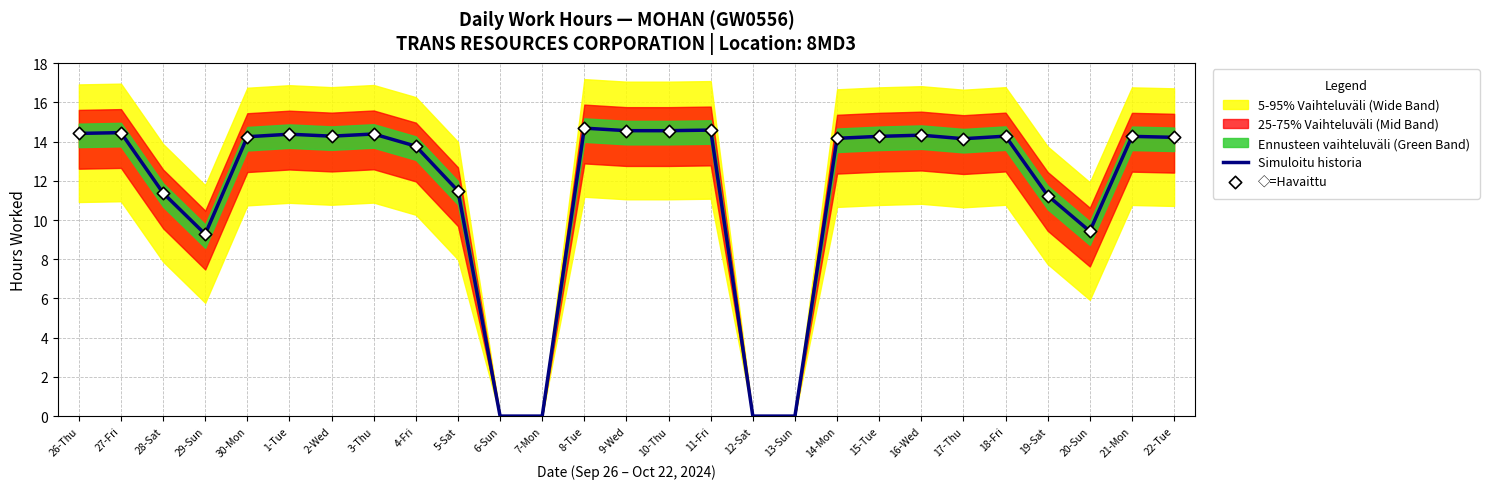

What is the change in value from 11-Fri to 12-Sat?

-14.6